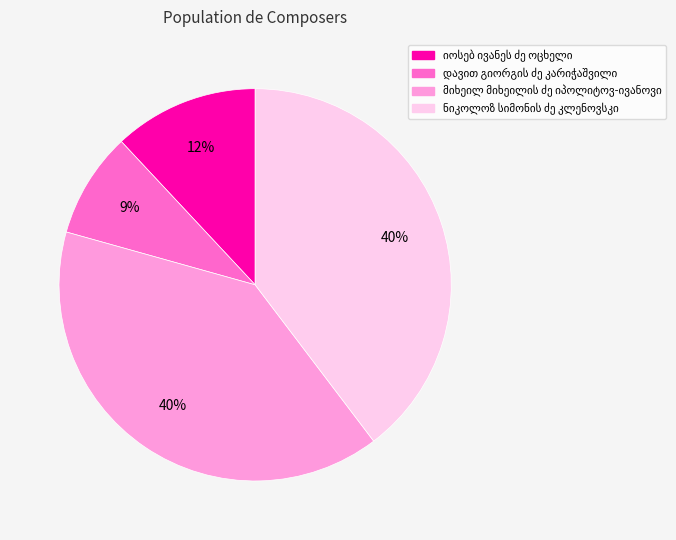

How many slices are in this pie chart?

4